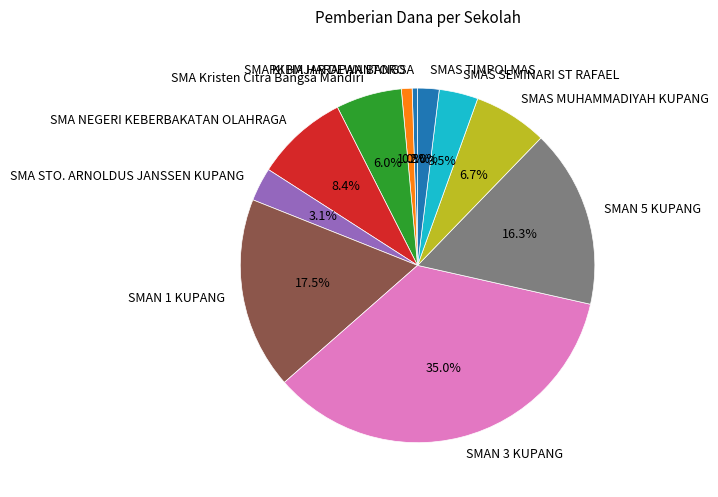

Is there a majority slice in this chart?

No